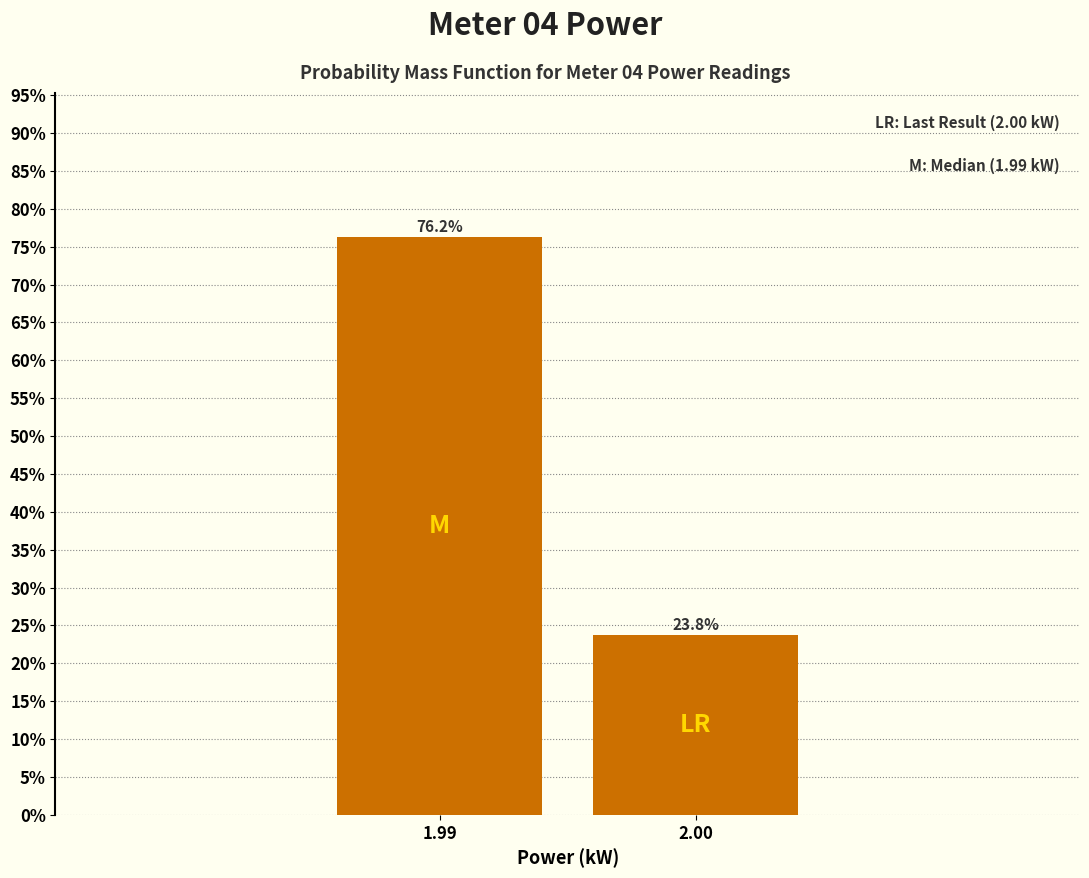

Rank the categories by value from highest to lowest.

1.99, 2.00